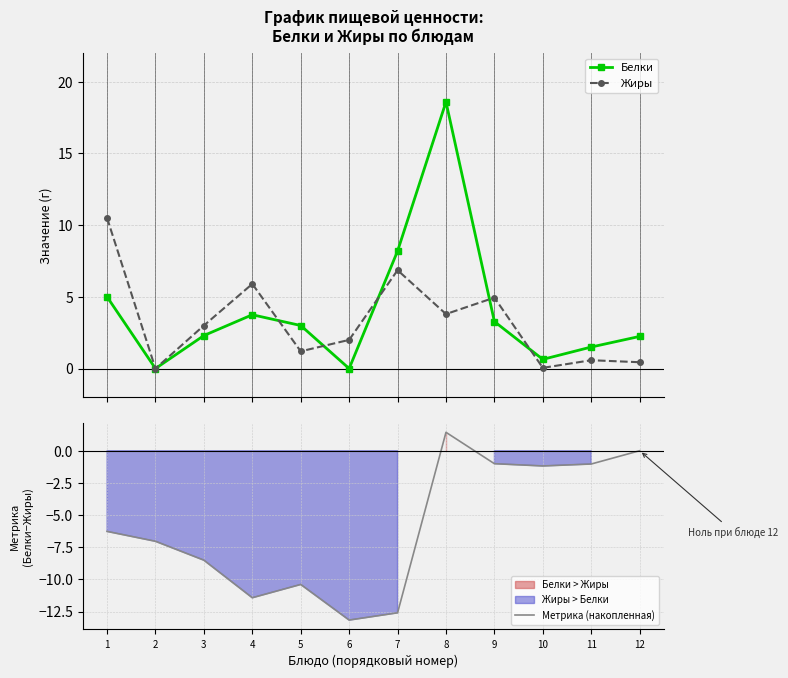

Which label corresponds to the smallest value in the chart?

6